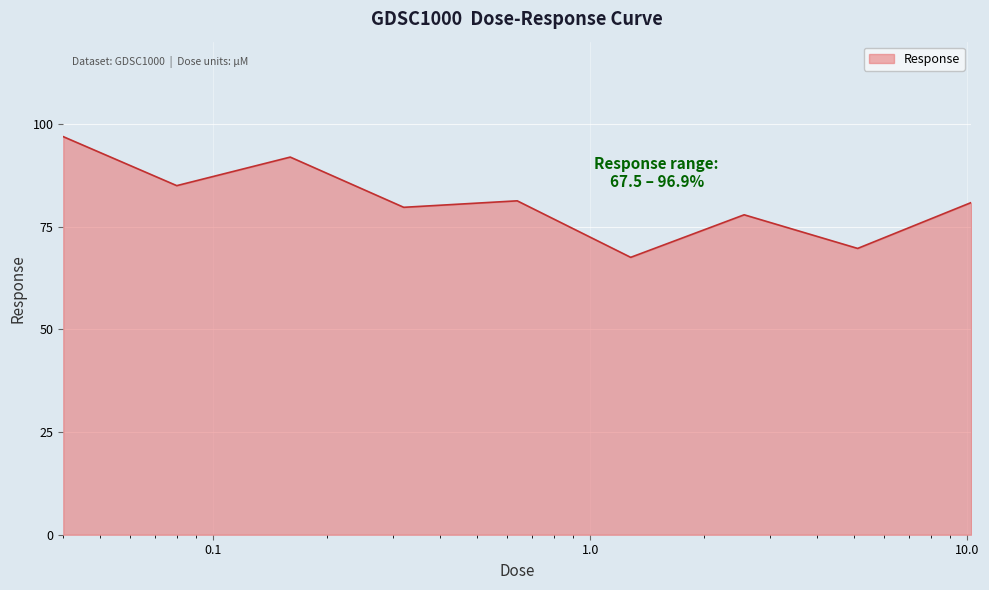

What is the difference between the maximum and minimum values?

29.4